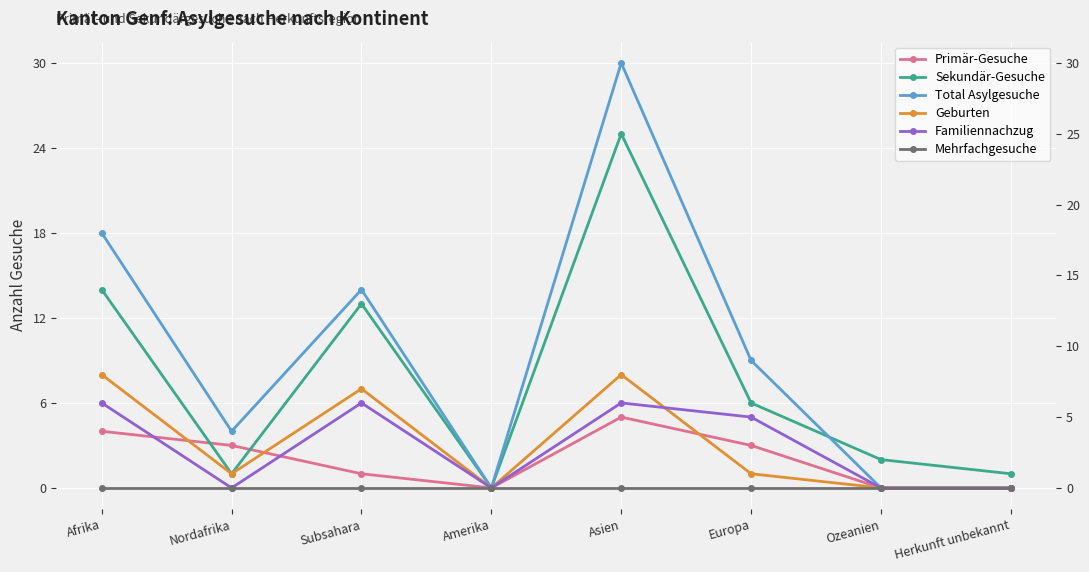

Is it true that Total Asylgesuche equals 9 at Europa?

True